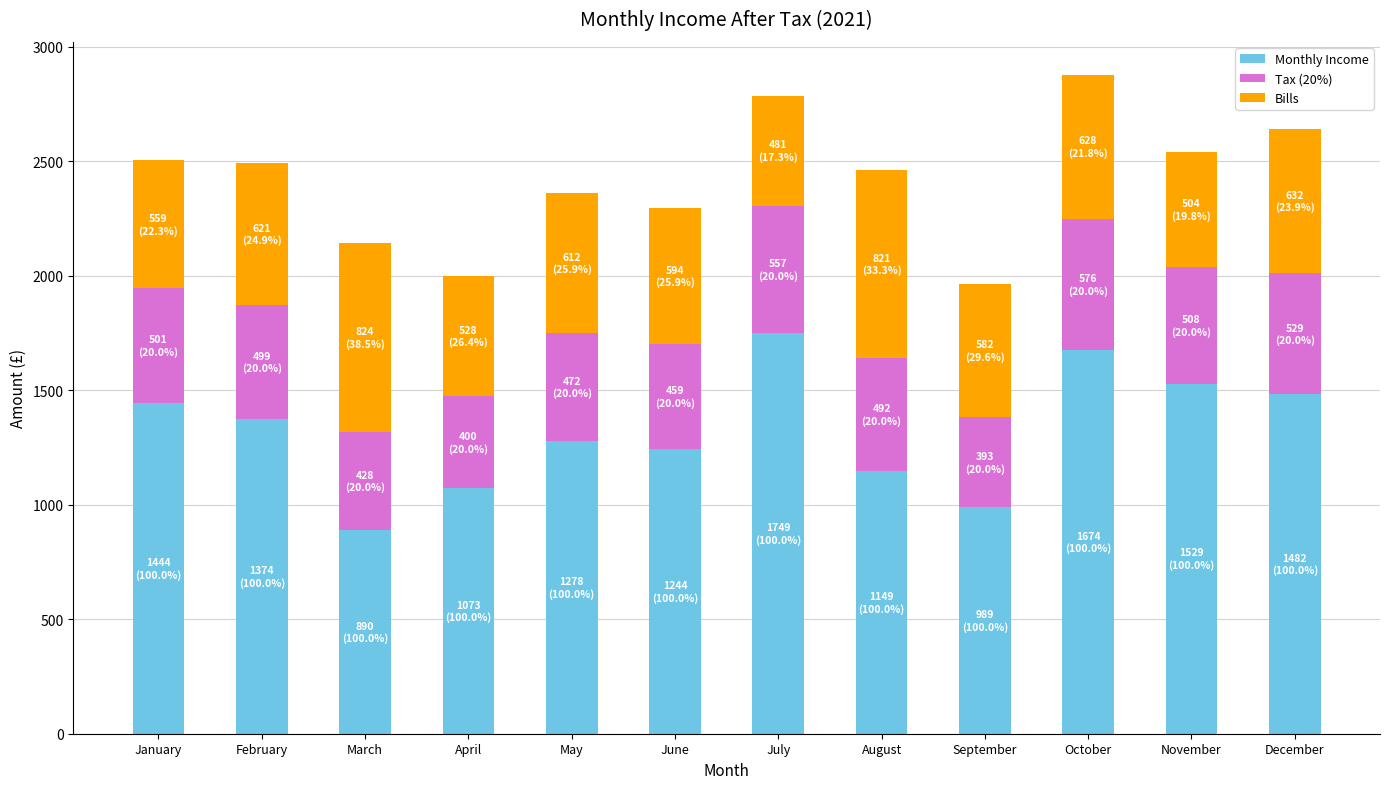

What is the total value across all series at January?

2504.0